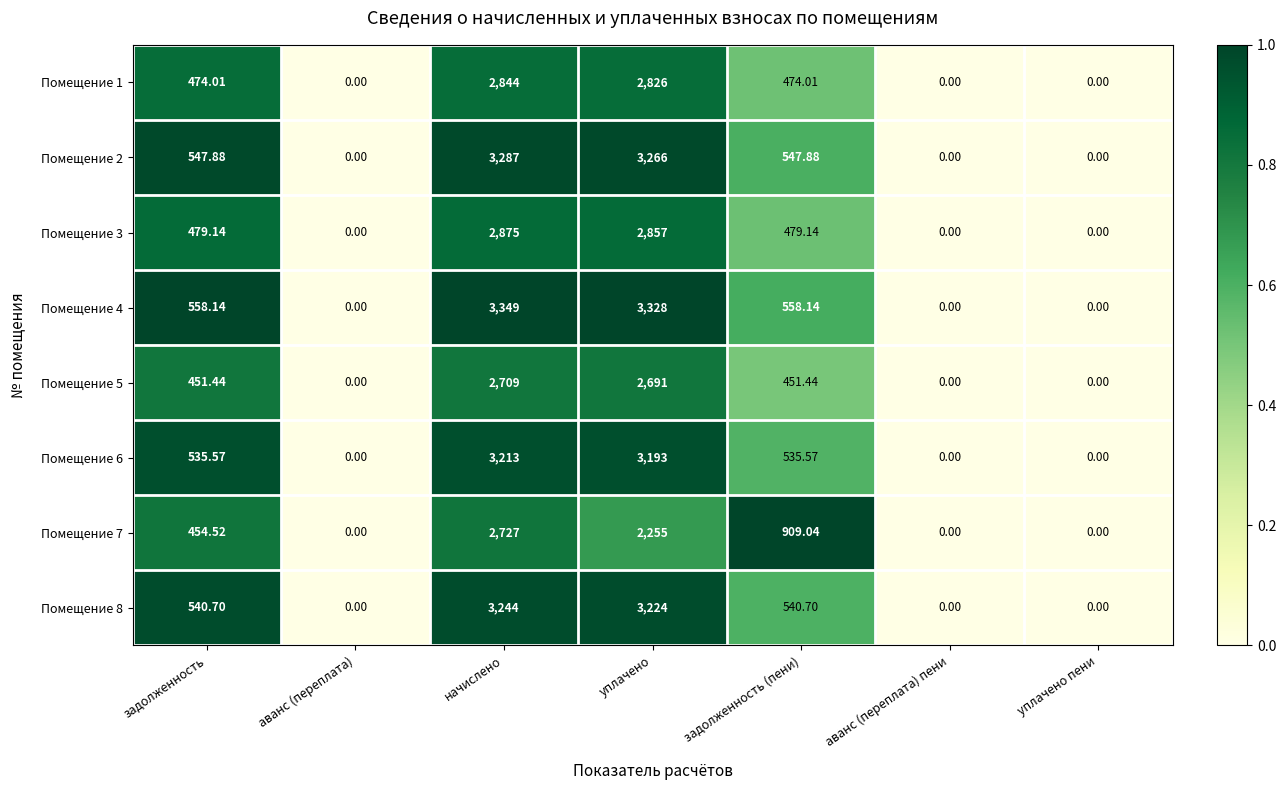

What is the difference between the highest and lowest values at задолженность?

106.7